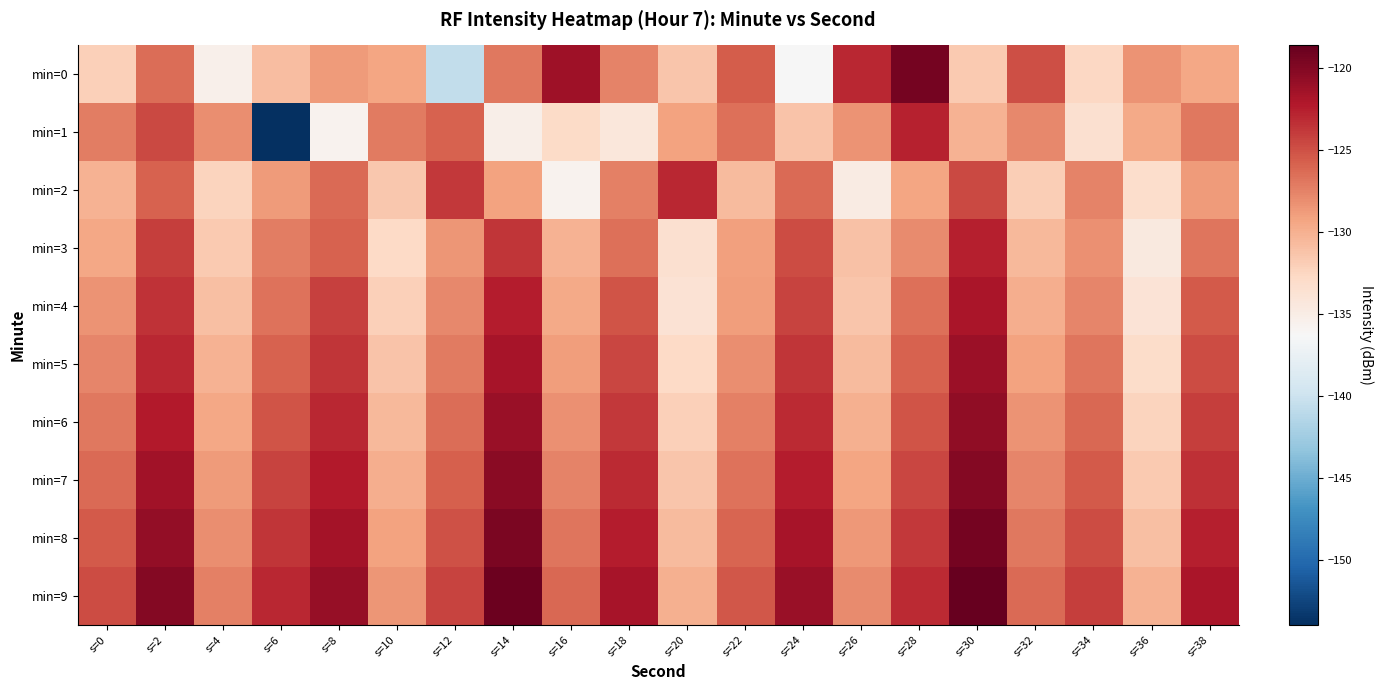

Reading left to right, list all the values displayed in this chart.

min=0: s=0=-132.1	s=2=-126.4	s=4=-135.4	s=6=-130.8	s=8=-128.7	s=10=-129.3	s=12=-140.6	s=14=-127.0	s=16=-121.3	s=18=-127.5	s=20=-131.4	s=22=-125.5	s=24=-136.4	s=26=-123.0	s=28=-119.4	s=30=-131.6	s=32=-124.9	s=34=-132.6	s=36=-128.3	s=38=-129.5
min=1: s=0=-127.2	s=2=-124.6	s=4=-128.1	s=6=-154.0	s=8=-135.7	s=10=-127.0	s=12=-125.8	s=14=-135.2	s=16=-132.9	s=18=-134.3	s=20=-129.2	s=22=-126.5	s=24=-131.2	s=26=-128.4	s=28=-122.7	s=30=-130.1	s=32=-127.8	s=34=-133.5	s=36=-129.6	s=38=-126.9
min=2: s=0=-130.1	s=2=-125.8	s=4=-132.4	s=6=-128.7	s=8=-126.3	s=10=-131.5	s=12=-123.8	s=14=-129.1	s=16=-135.6	s=18=-127.4	s=20=-122.9	s=22=-130.7	s=24=-126.2	s=26=-134.8	s=28=-129.3	s=30=-124.6	s=32=-131.9	s=34=-127.5	s=36=-133.2	s=38=-128.8
min=3: s=0=-129.4	s=2=-124.1	s=4=-131.7	s=6=-127.3	s=8=-125.9	s=10=-132.8	s=12=-128.5	s=14=-123.7	s=16=-130.2	s=18=-126.6	s=20=-133.4	s=22=-129.0	s=24=-124.8	s=26=-131.1	s=28=-127.9	s=30=-122.5	s=32=-130.6	s=34=-128.2	s=36=-134.5	s=38=-126.8
min=4: s=0=-128.3	s=2=-123.5	s=4=-130.9	s=6=-126.7	s=8=-124.2	s=10=-132.1	s=12=-127.8	s=14=-122.4	s=16=-129.6	s=18=-125.1	s=20=-133.7	s=22=-128.9	s=24=-124.3	s=26=-131.4	s=28=-126.5	s=30=-121.8	s=32=-129.8	s=34=-127.6	s=36=-133.9	s=38=-125.4
min=5: s=0=-127.6	s=2=-122.9	s=4=-130.2	s=6=-125.8	s=8=-123.6	s=10=-131.3	s=12=-127.1	s=14=-121.7	s=16=-128.9	s=18=-124.5	s=20=-132.8	s=22=-128.1	s=24=-123.7	s=26=-130.7	s=28=-125.9	s=30=-121.2	s=32=-129.1	s=34=-126.8	s=36=-133.0	s=38=-124.7
min=6: s=0=-126.9	s=2=-122.2	s=4=-129.5	s=6=-125.1	s=8=-123.0	s=10=-130.6	s=12=-126.4	s=14=-121.0	s=16=-128.2	s=18=-123.8	s=20=-132.1	s=22=-127.4	s=24=-123.1	s=26=-130.0	s=28=-125.2	s=30=-120.6	s=32=-128.4	s=34=-126.1	s=36=-132.3	s=38=-124.0
min=7: s=0=-126.2	s=2=-121.5	s=4=-128.8	s=6=-124.4	s=8=-122.3	s=10=-129.9	s=12=-125.7	s=14=-120.3	s=16=-127.5	s=18=-123.1	s=20=-131.4	s=22=-126.7	s=24=-122.4	s=26=-129.3	s=28=-124.5	s=30=-120.0	s=32=-127.7	s=34=-125.4	s=36=-131.6	s=38=-123.3
min=8: s=0=-125.5	s=2=-120.8	s=4=-128.1	s=6=-123.7	s=8=-121.6	s=10=-129.2	s=12=-125.0	s=14=-119.6	s=16=-126.8	s=18=-122.4	s=20=-130.7	s=22=-126.0	s=24=-121.7	s=26=-128.6	s=28=-123.8	s=30=-119.3	s=32=-127.0	s=34=-124.7	s=36=-130.9	s=38=-122.6
min=9: s=0=-124.8	s=2=-120.1	s=4=-127.4	s=6=-123.0	s=8=-120.9	s=10=-128.5	s=12=-124.3	s=14=-118.9	s=16=-126.1	s=18=-121.7	s=20=-130.0	s=22=-125.3	s=24=-121.0	s=26=-127.9	s=28=-123.1	s=30=-118.6	s=32=-126.3	s=34=-124.0	s=36=-130.2	s=38=-121.9